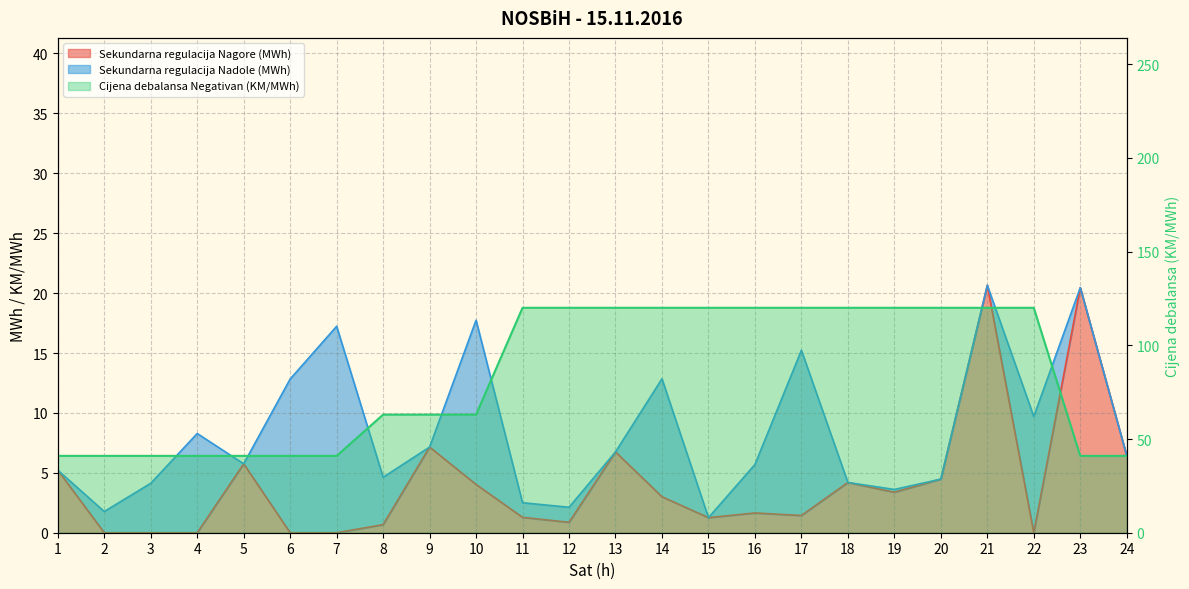

Reading right to left, transcribe all the data shown in this chart.

Sekundarna regulacija Nagore (MWh): 6.4	20.4	0.0	20.6	4.5	3.4	4.2	1.4	1.6	1.3	3.0	6.7	0.9	1.3	4.0	7.2	0.7	0.0	0.0	5.8	0.0	0.0	0.0	5.2
Cijena debalansa Negativan (KM/MWh): 41.0	41.0	120.0	120.0	120.0	120.0	120.0	120.0	120.0	120.0	120.0	120.0	120.0	120.0	63.0	63.0	63.0	41.0	41.0	41.0	41.0	41.0	41.0	41.0